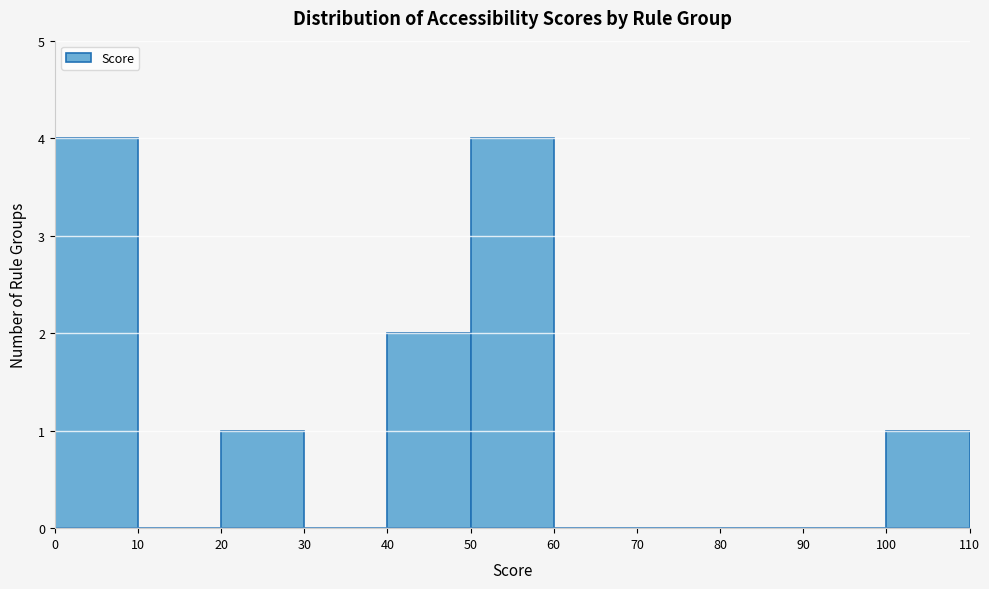

Reading left to right, list every bar in this chart as the range it spans on the x-axis followed by its height. The values are not printed on the chart, so give them approximately, as read against the axis.

0 to 10: 4
10 to 20: 0
20 to 30: 1
30 to 40: 0
40 to 50: 2
50 to 60: 4
60 to 70: 0
70 to 80: 0
80 to 90: 0
90 to 100: 0
100 to 110: 1